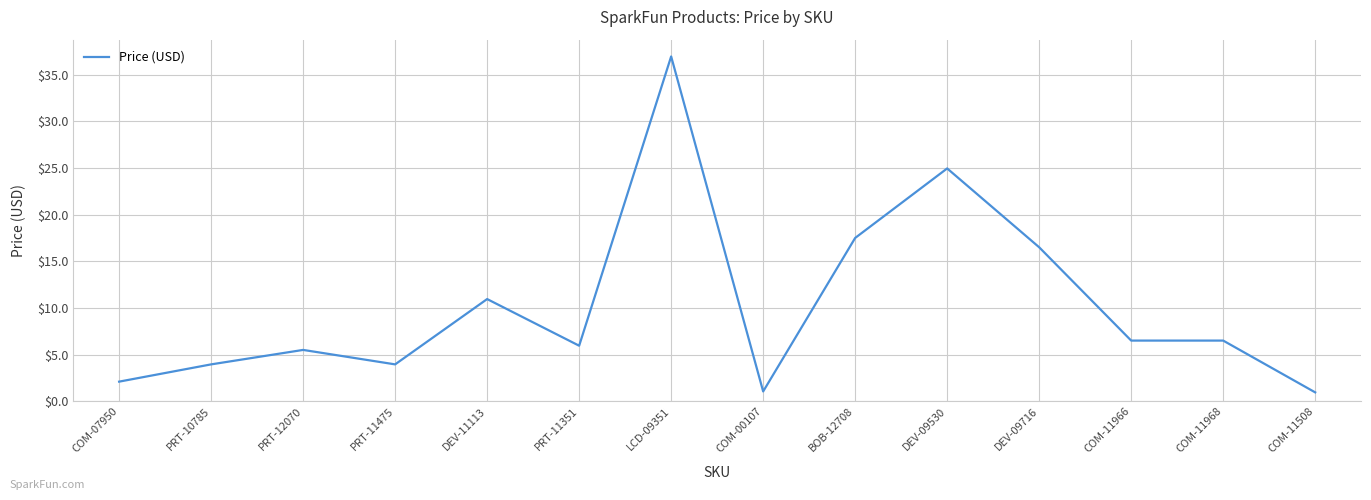

What is the difference between the values at COM-00107 and PRT-11475?

2.9